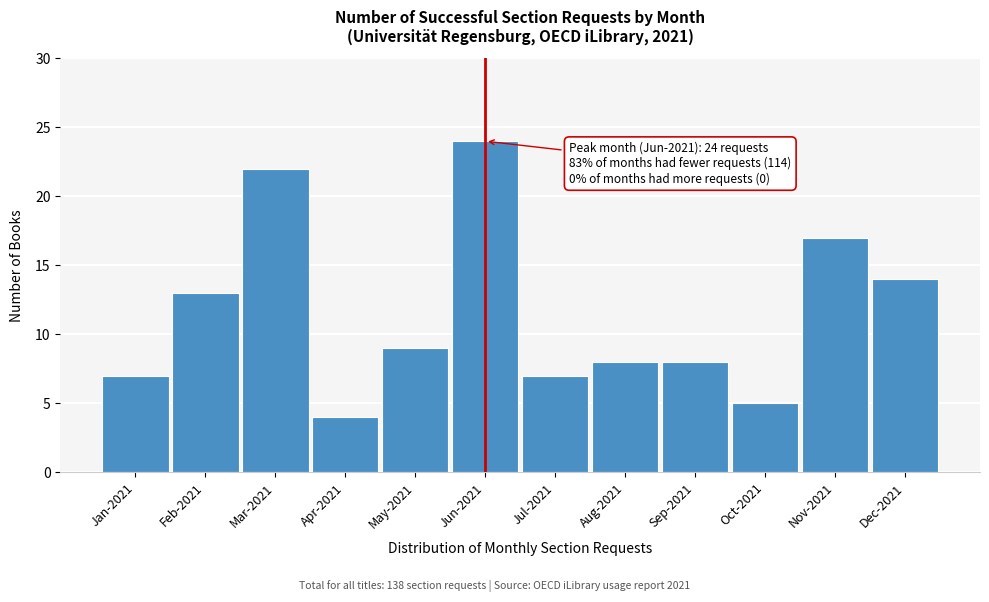

Reading left to right, extract all data points from this chart.

Jan-2021=7	Feb-2021=13	Mar-2021=22	Apr-2021=4	May-2021=9	Jun-2021=24	Jul-2021=7	Aug-2021=8	Sep-2021=8	Oct-2021=5	Nov-2021=17	Dec-2021=14